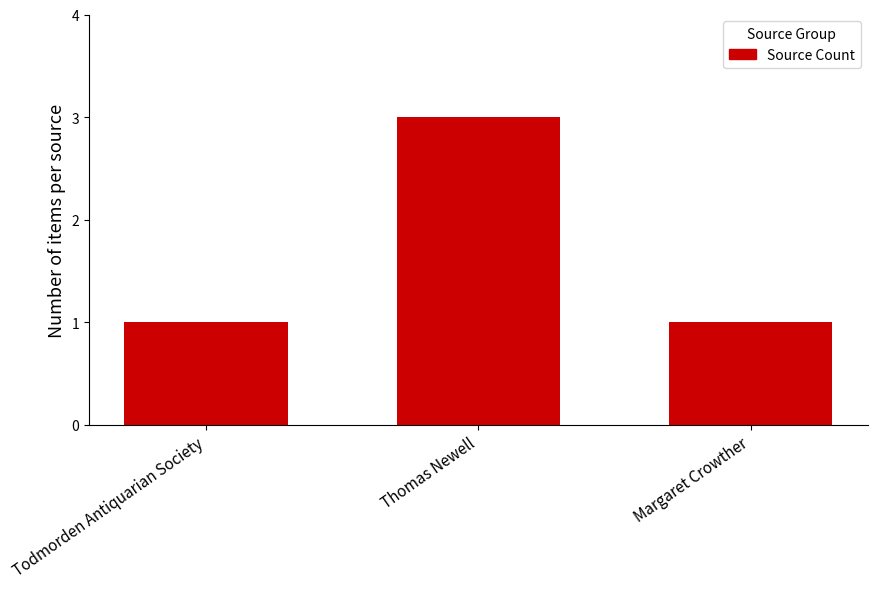

How many values are between 1 and 3?

3